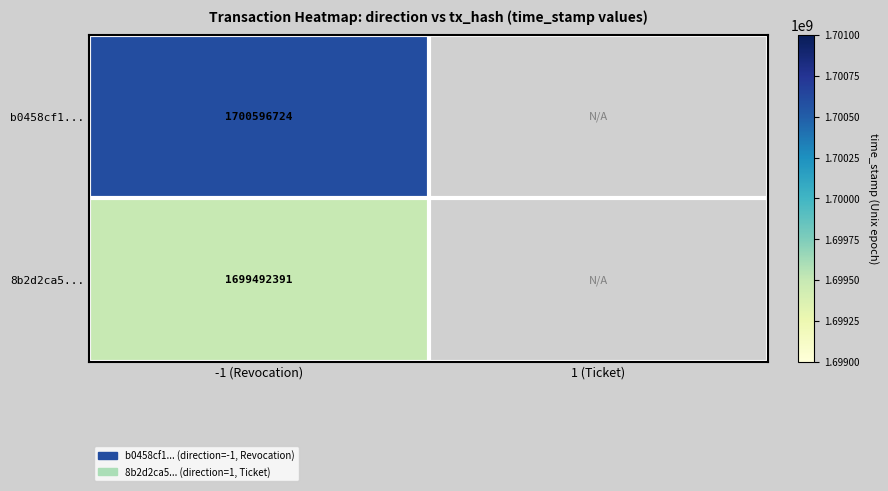

Rank the series at -1 (Revocation) from highest to lowest value.

b0458cf1..., 8b2d2ca5...